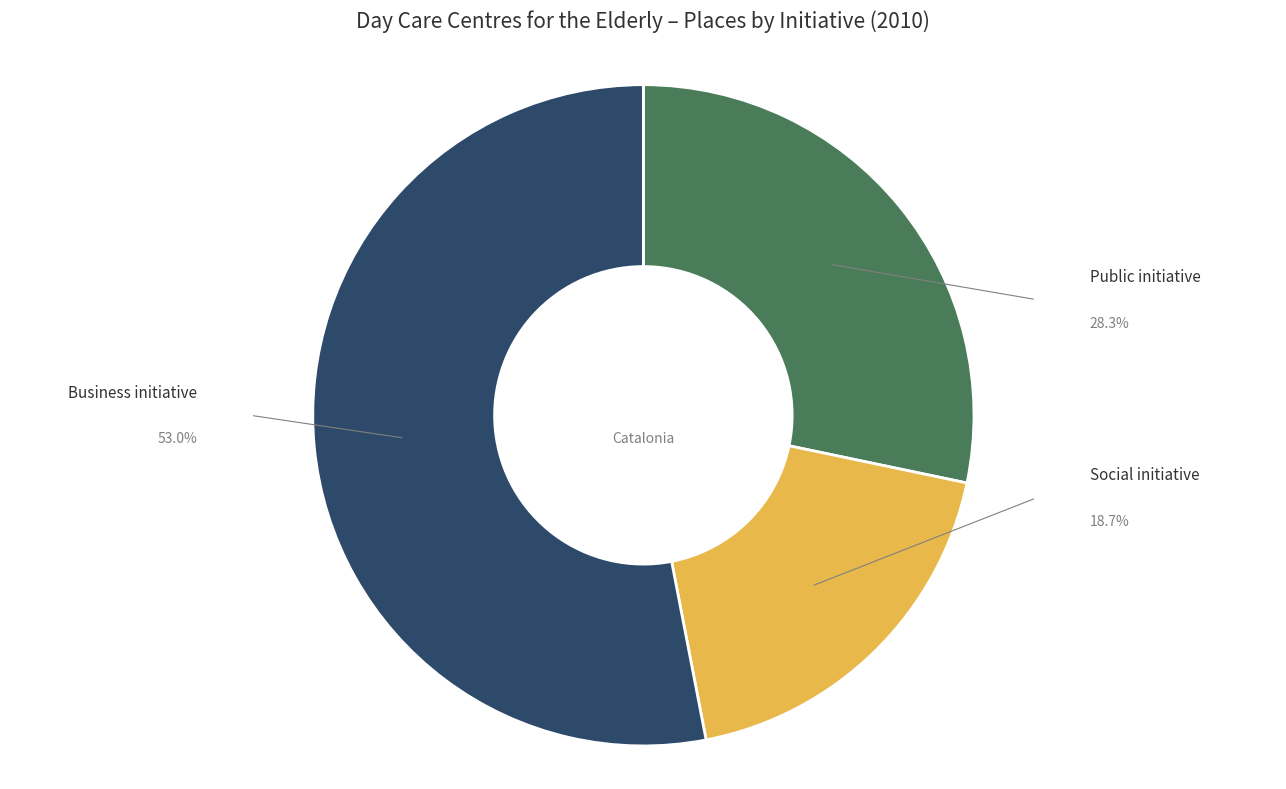

Which slice is the smallest?

Social initiative